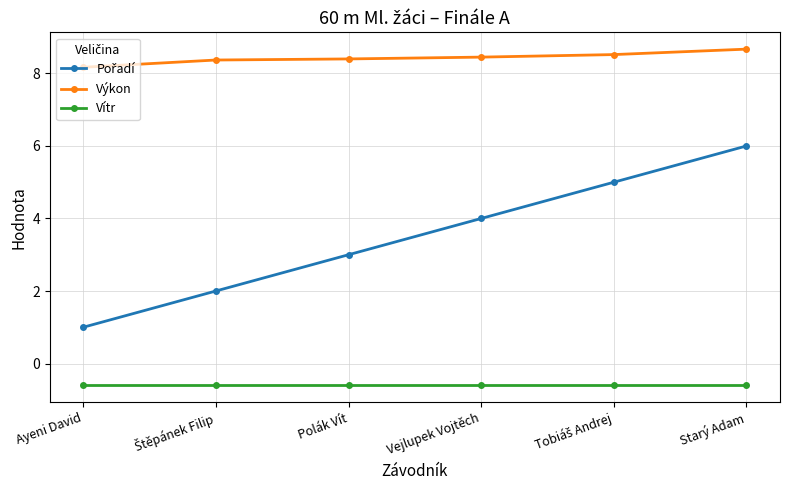

Does the chart display data point markers on the line(s)?

Yes